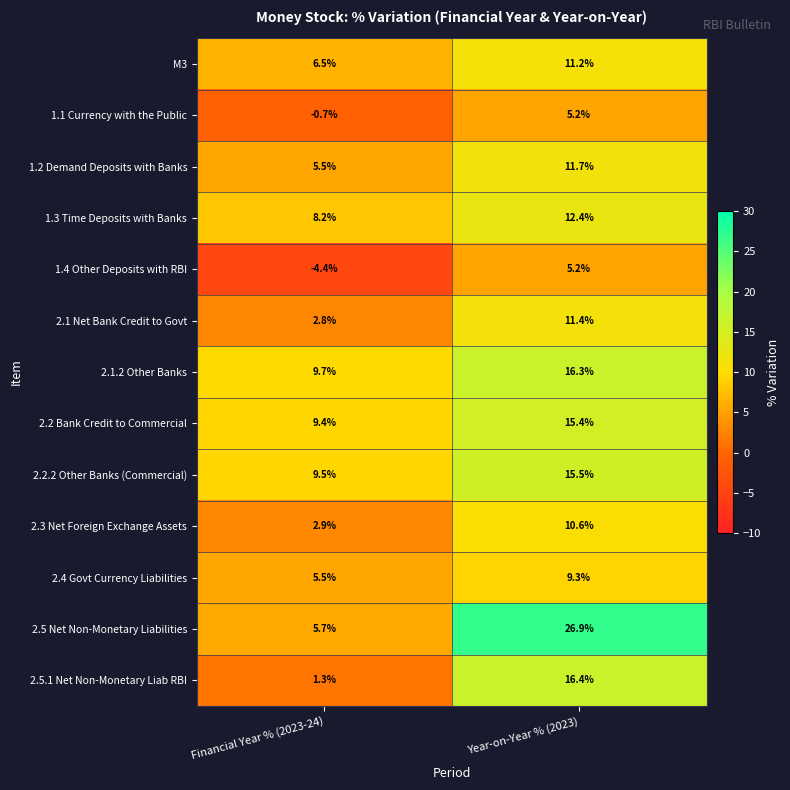

At which label does 2.5 Net Non-Monetary Liabilities reach its peak?

Year-on-Year % (2023)